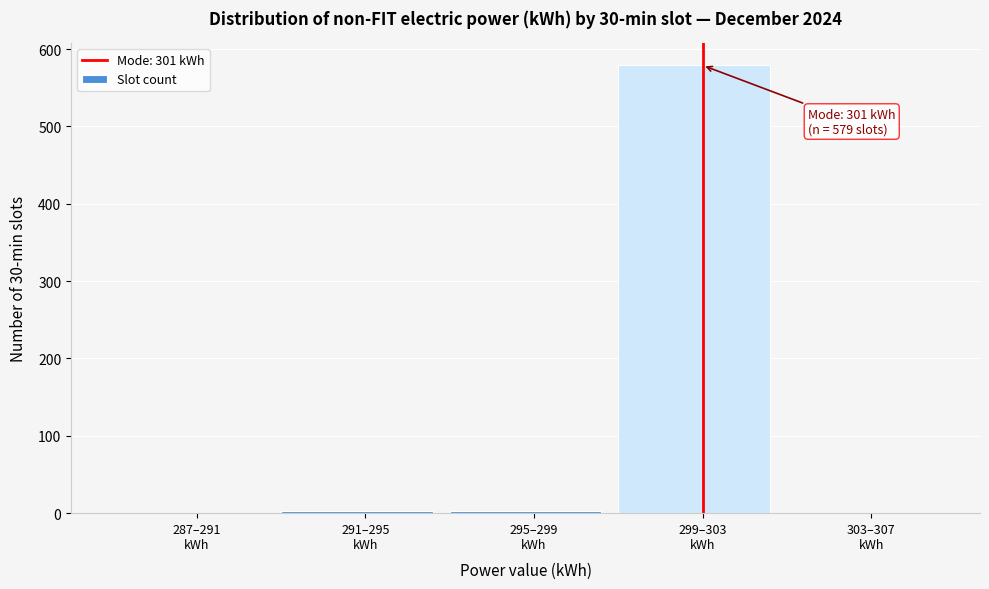

What is the sum of all values?

585